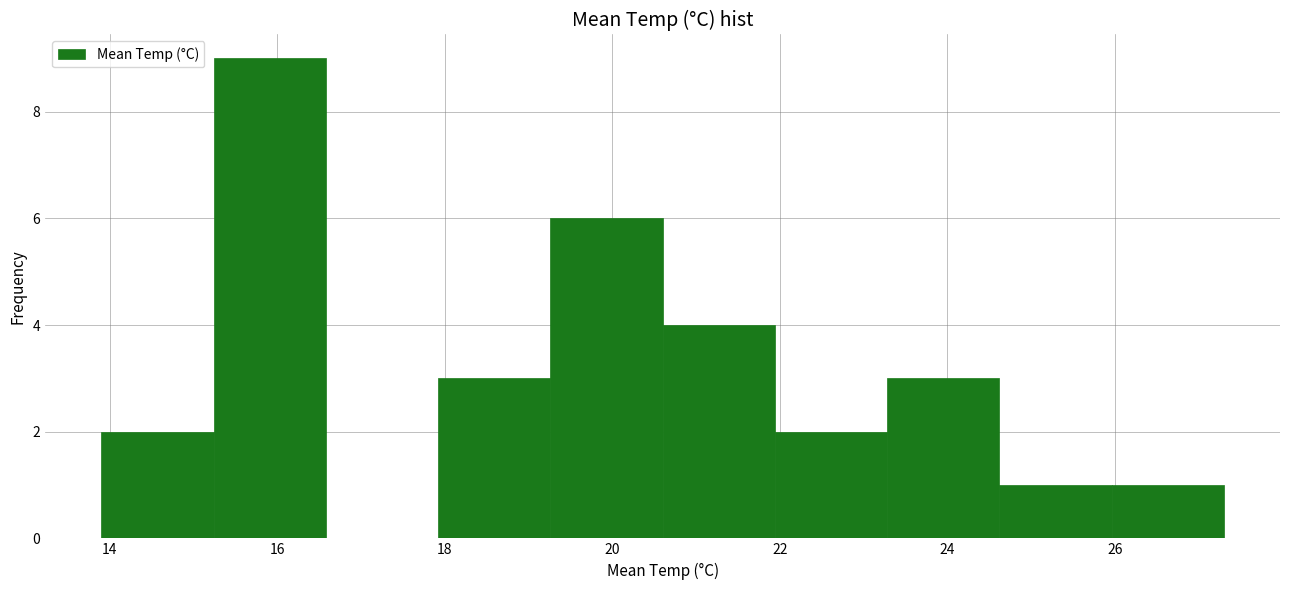

How tall is the bar that spans 21.94 to 23.28 on the x-axis? Neither the bar edges nor the heights are printed on the chart, so give them approximately, as read against the axes.

2